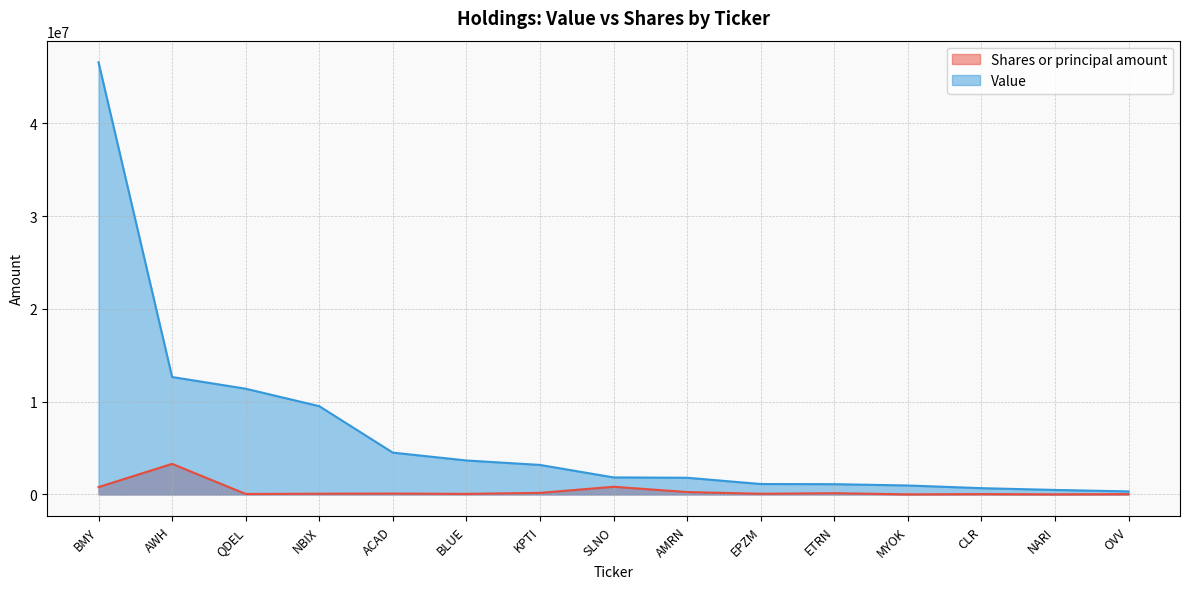

What is the value of the Value point at the 11th from the left?

1106000